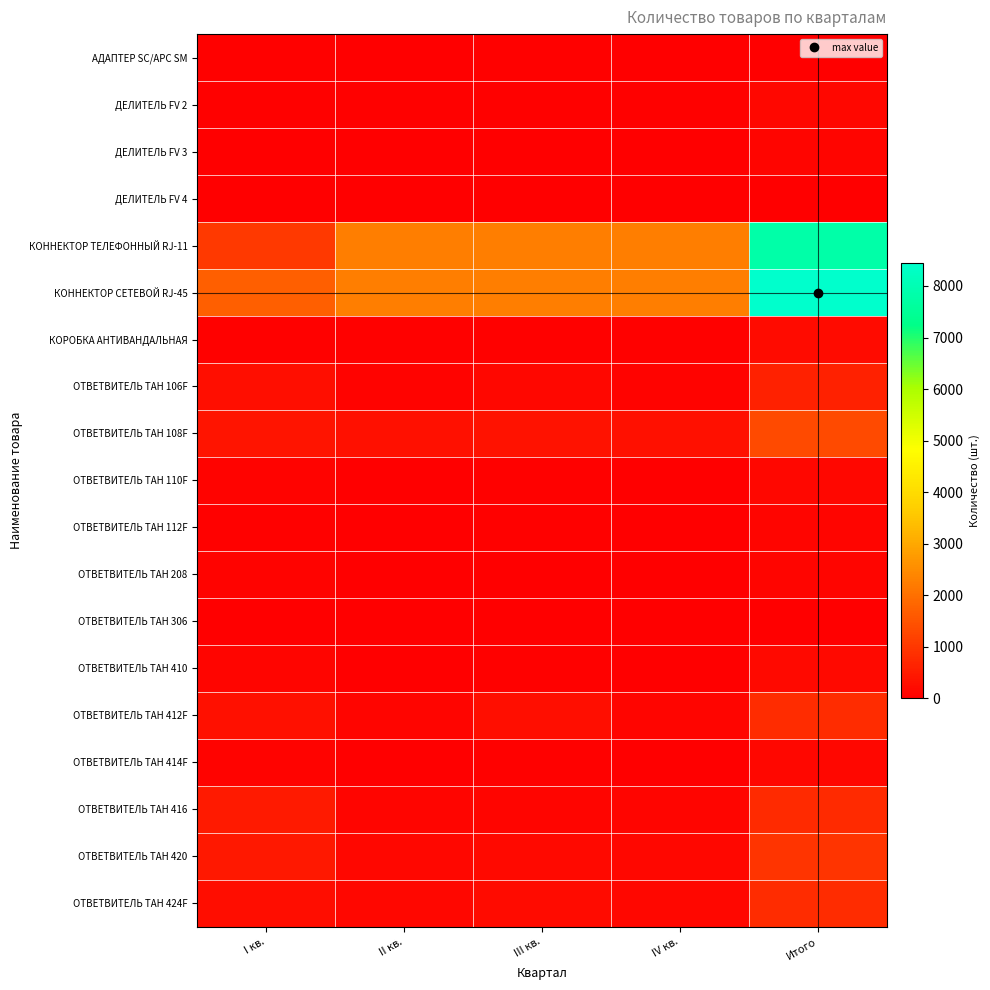

At which category is the sum across all series the highest?

Итого